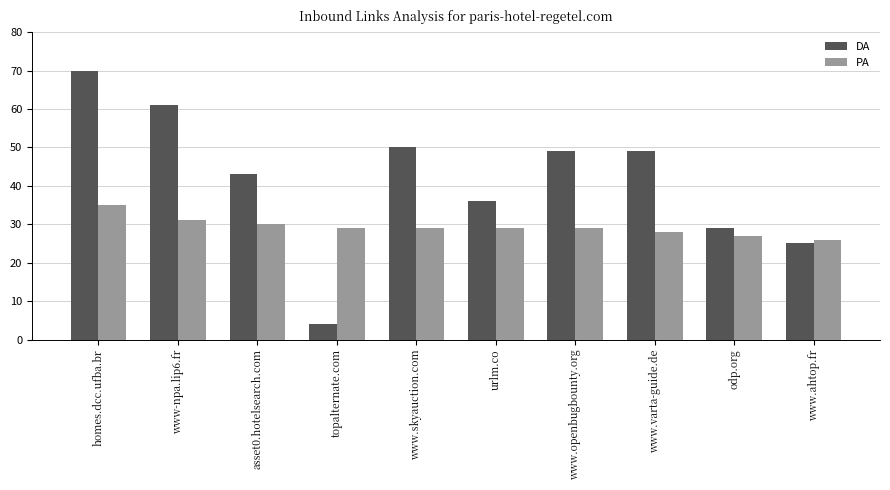

What is the maximum value shown in the chart?

70